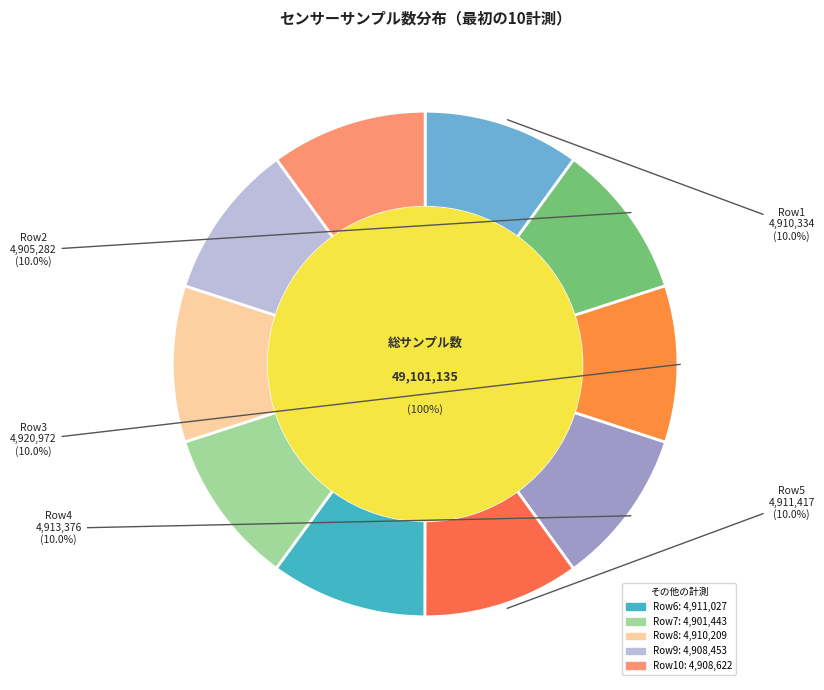

Between Samples=4901443 and Samples=4910334, which is larger?

Samples=4910334